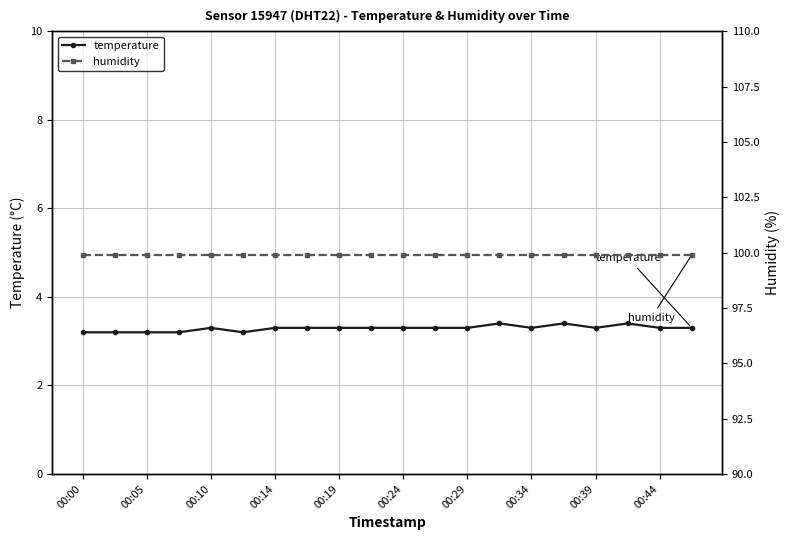

The value of temperature at 00:14 is 3.3. True or false?

True